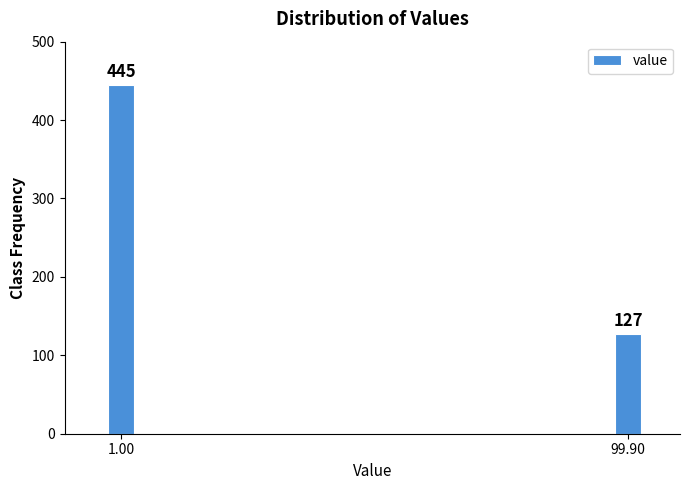

Reading left to right, extract all data points from this chart.

1.00=445	99.90=127